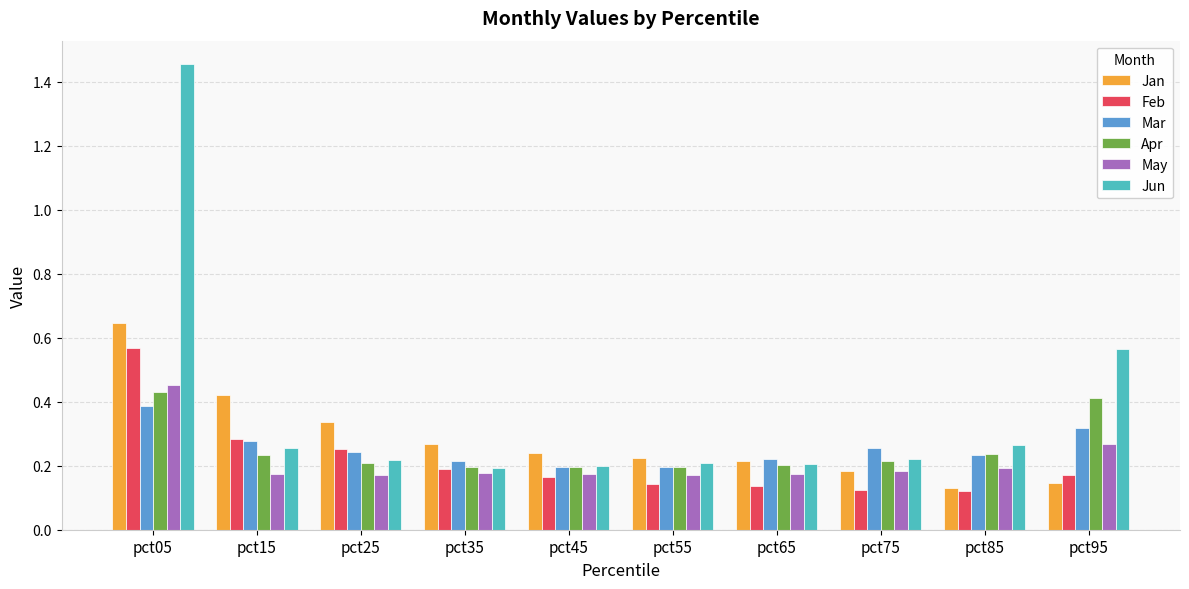

What is the sum of the Feb values at pct05 and pct15?

0.8